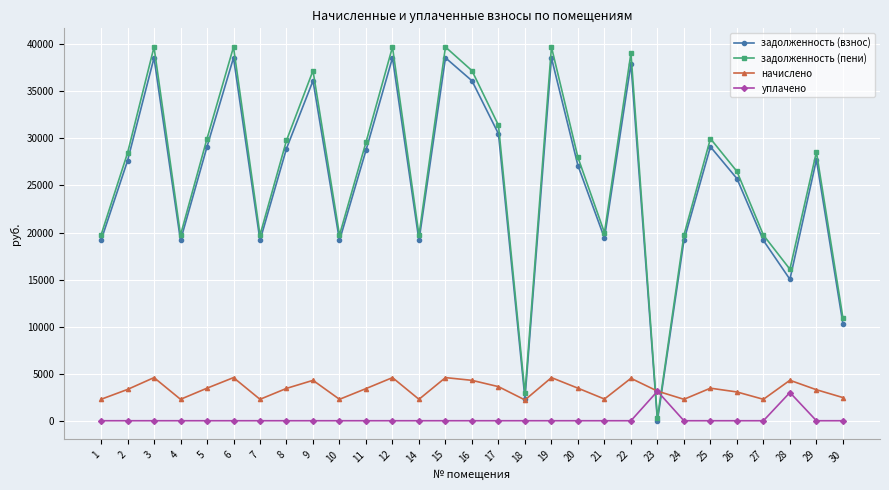

After their last crossing, which series has the higher values: уплачено or задолженность (взнос)?

задолженность (взнос)